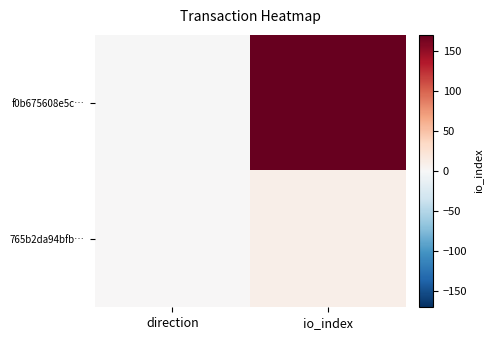

What is the maximum value shown in the chart?

169